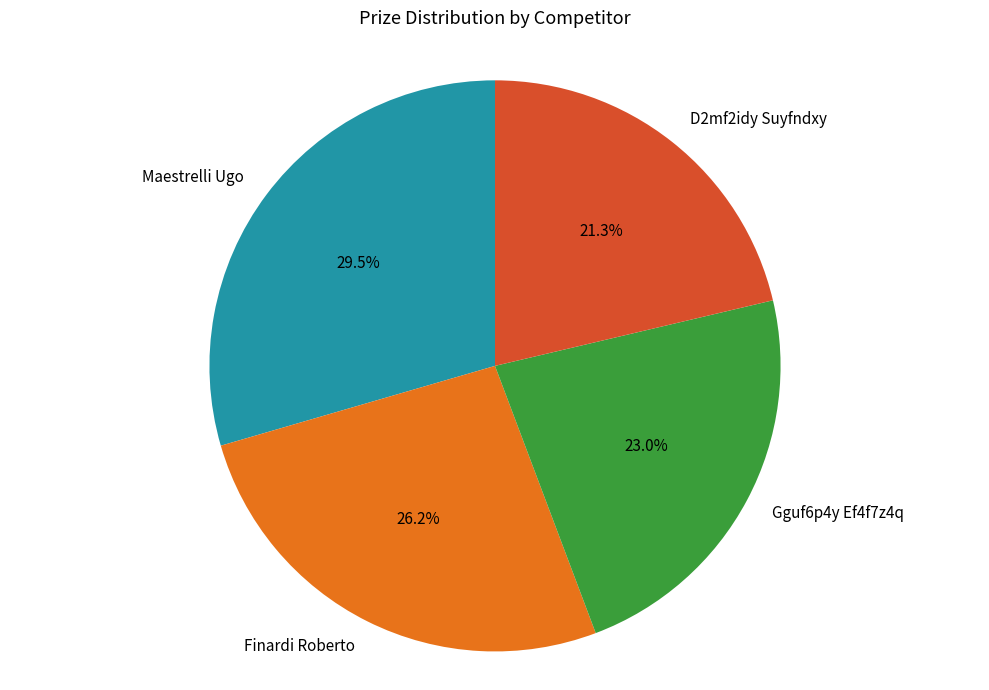

How many slices are in this pie chart?

4